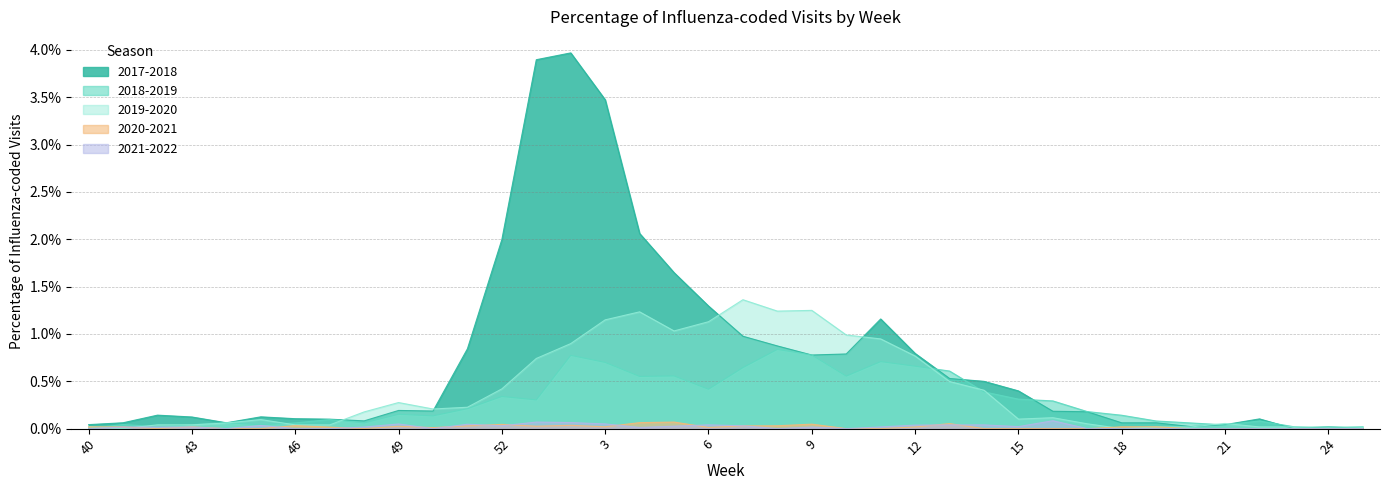

True or false: 2017-2018 has a value of 0.1 at 15.

False